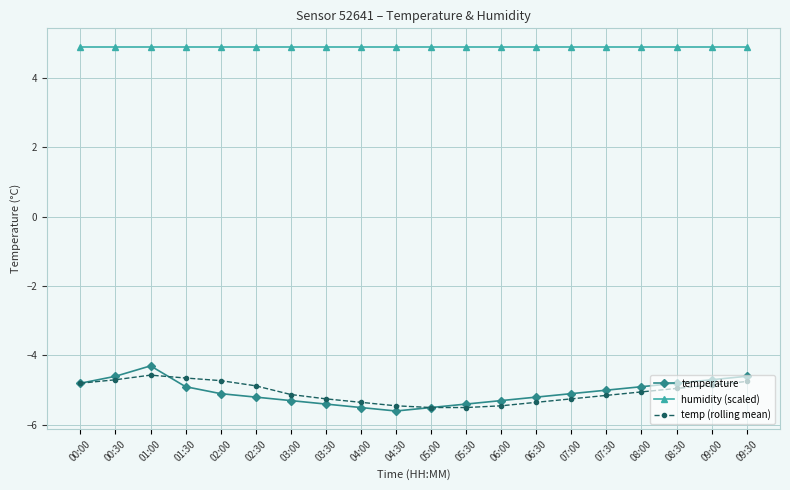

True or false: humidity (scaled) and temp (rolling mean) intersect in this chart.

False